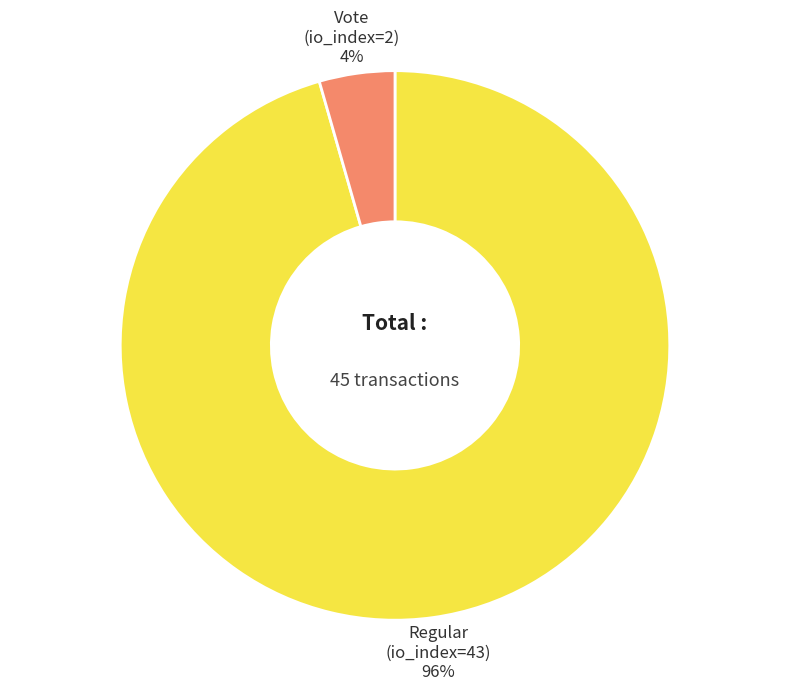

Do Vote (io_index=2) and Regular (io_index=43) together represent more than half of the pie?

Yes